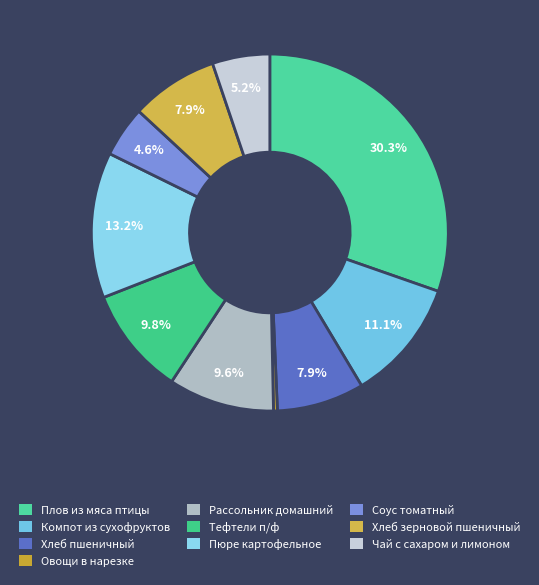

Count the number of slices in the pie.

10